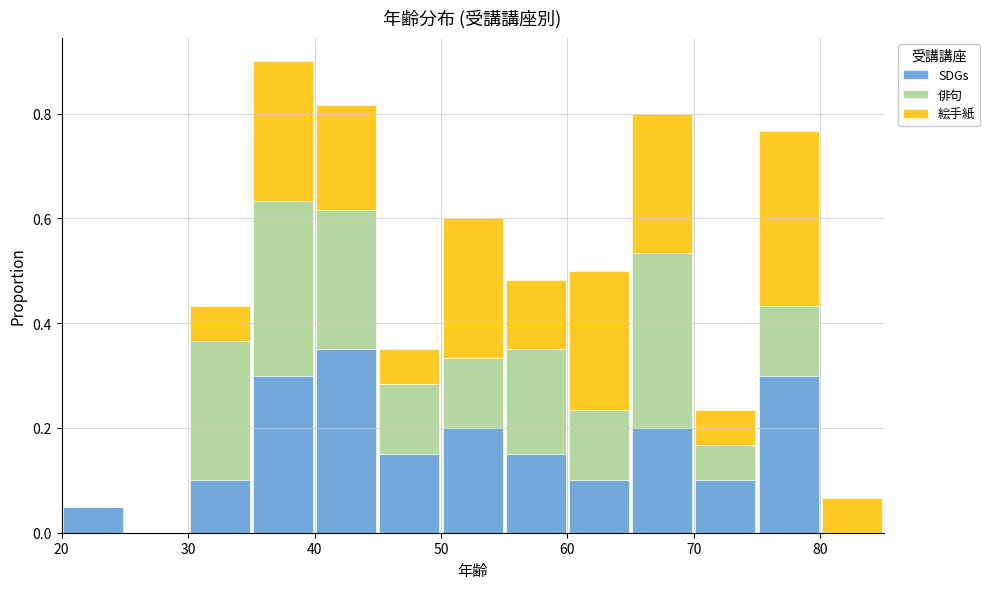

Reading left to right, transcribe this chart: for each stacked bar, give the range it covers on the x-axis and its total height. The values are not printed on the chart, so give them approximately, as read against the axis.

20 to 25: 0.06
25 to 30: 0
30 to 35: 0.44
35 to 40: 0.90
40 to 45: 0.82
45 to 50: 0.36
50 to 55: 0.60
55 to 60: 0.48
60 to 65: 0.50
65 to 70: 0.80
70 to 75: 0.24
75 to 80: 0.76
80 to 85: 0.06